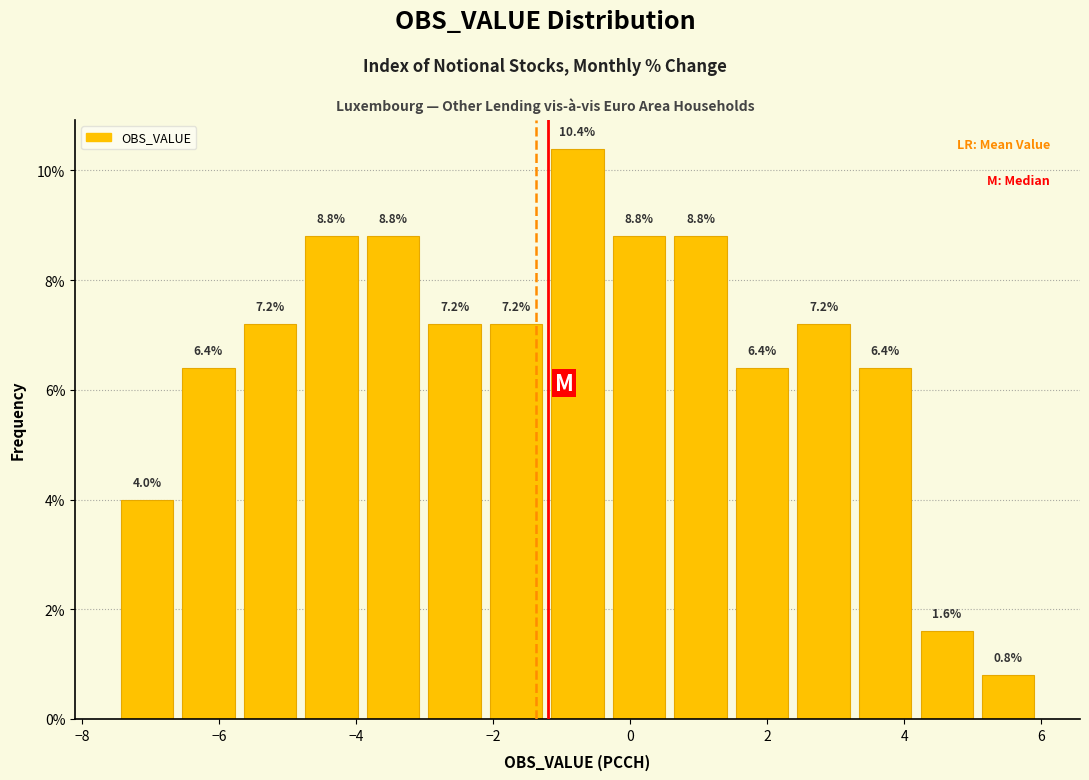

Reading left to right, transcribe this chart: for each bar, give the range it covers on the x-axis and its height. The bar edges are not printed on the chart, so give them approximately, as read against the axis.

-7.4 to -6.6: 4.0
-6.6 to -5.8: 6.4
-5.8 to -4.8: 7.2
-4.8 to -4.0: 8.8
-4.0 to -3.0: 8.8
-3.0 to -2.2: 7.2
-2.2 to -1.2: 7.2
-1.2 to -0.4: 10.4
-0.4 to 0.6: 8.8
0.6 to 1.4: 8.8
1.4 to 2.4: 6.4
2.4 to 3.2: 7.2
3.2 to 4.2: 6.4
4.2 to 5.0: 1.6
5.0 to 6.0: 0.8